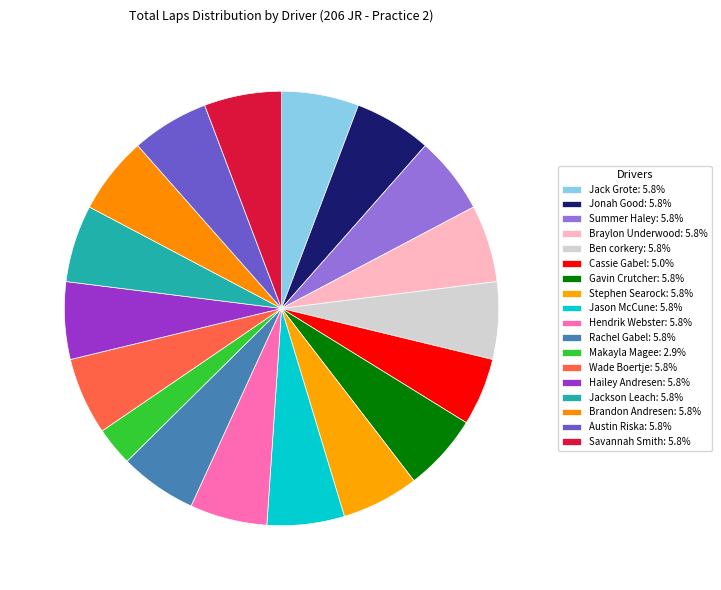

Is it true that Jack Grote is 11% of the pie?

False